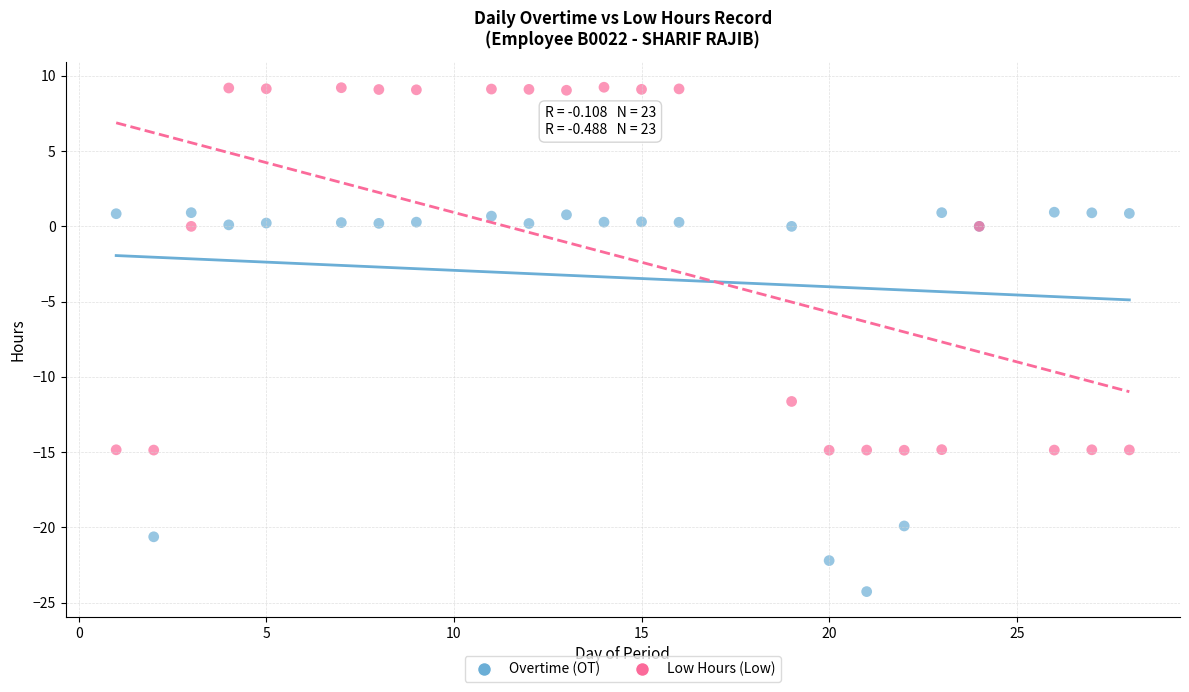

Which series contains the lowest Y value?

Overtime (OT)